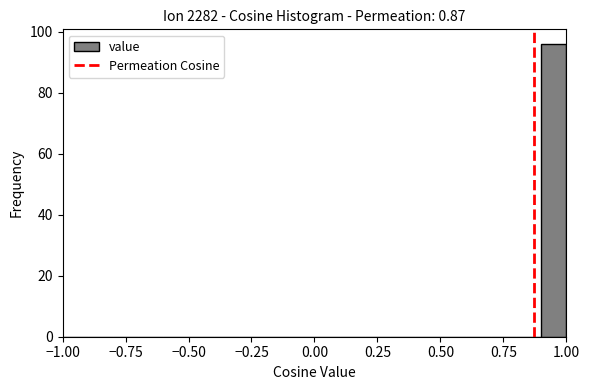

Around what value on the x-axis is the tallest bar? Give the approximate position of its centre, as read against the axis.

0.95